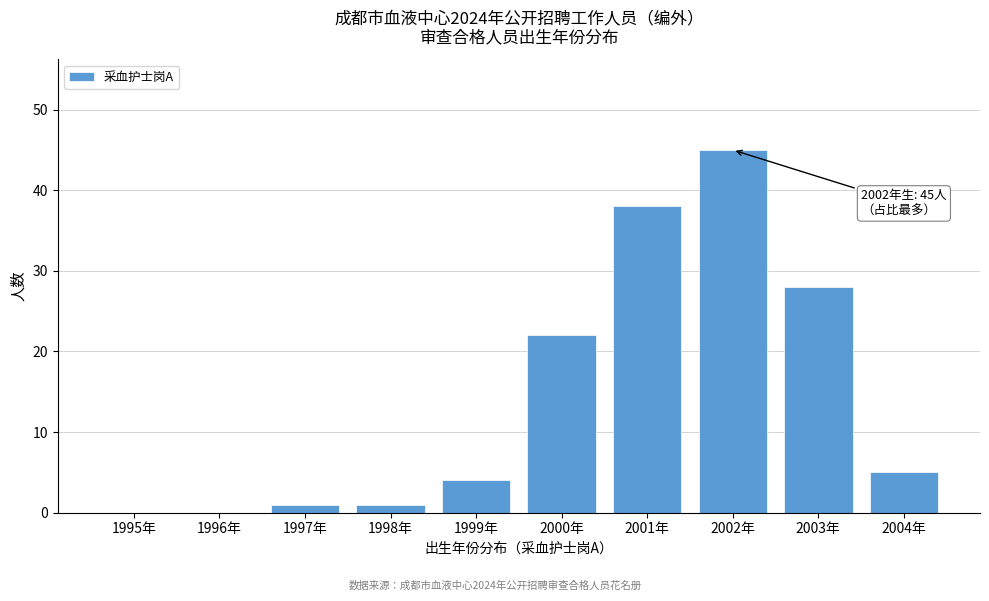

Reading right to left, what are all the values shown in this chart?

2004年=5	2003年=28	2002年=45	2001年=38	2000年=22	1999年=4	1998年=1	1997年=1	1996年=0	1995年=0